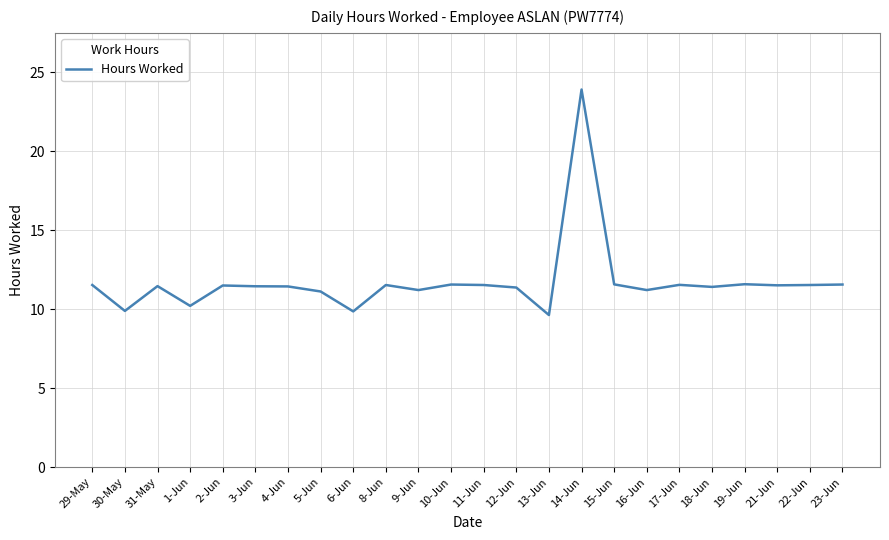

Read the value at 21-Jun.

11.5